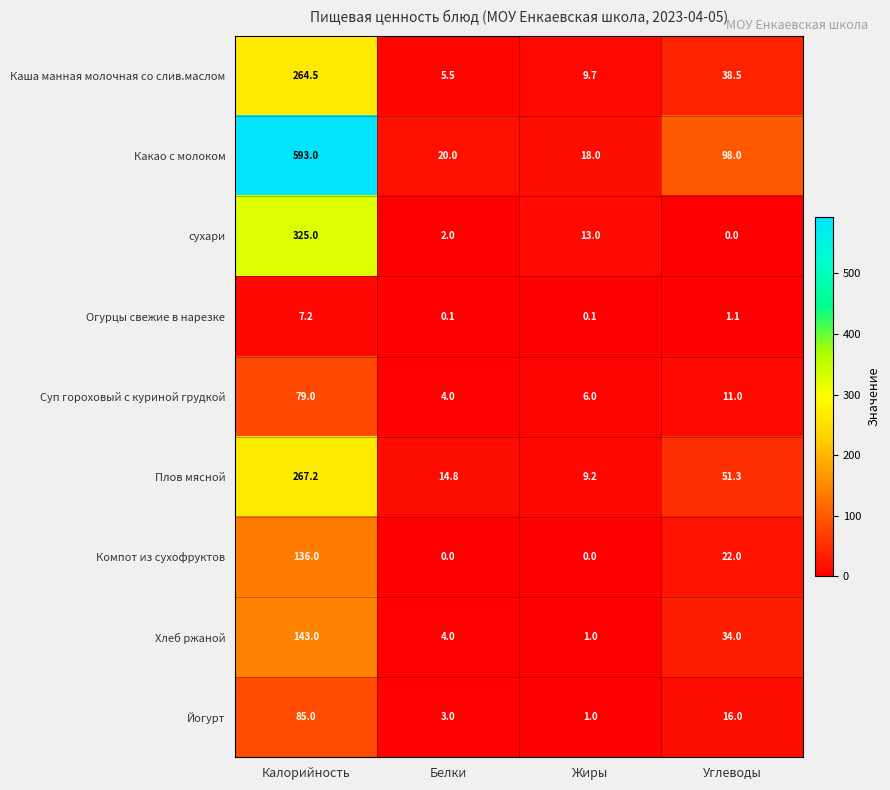

What is the sum of all сухари values?

340.0